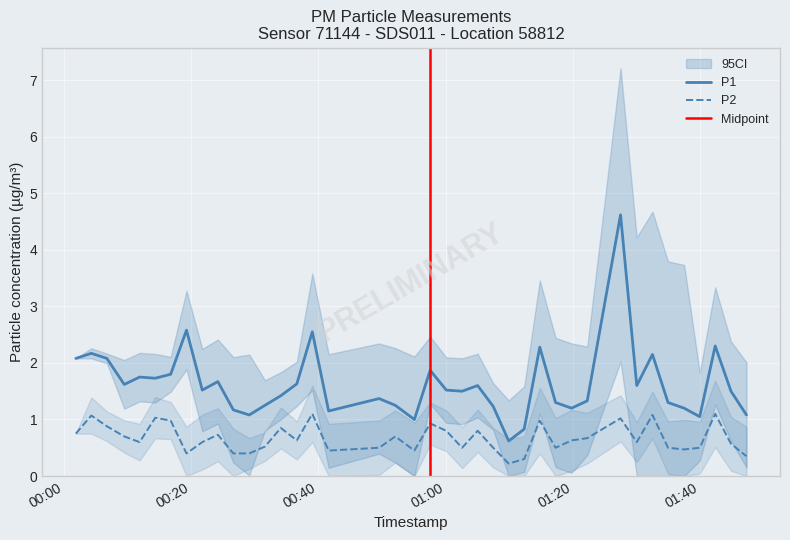

What is the total value across all series at 2023-07-09T01:09:55?

0.8